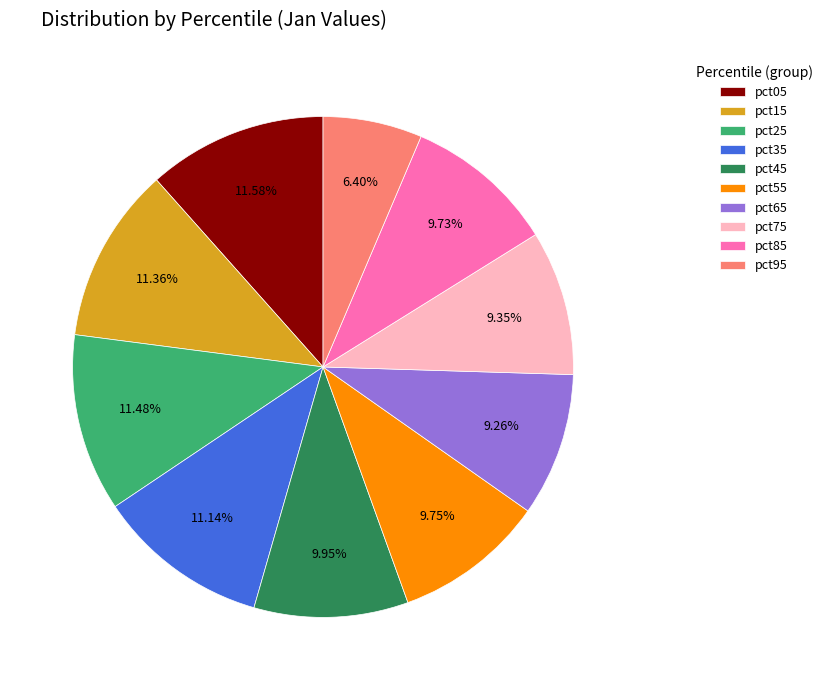

Does pct55 represent more than half of the total?

No